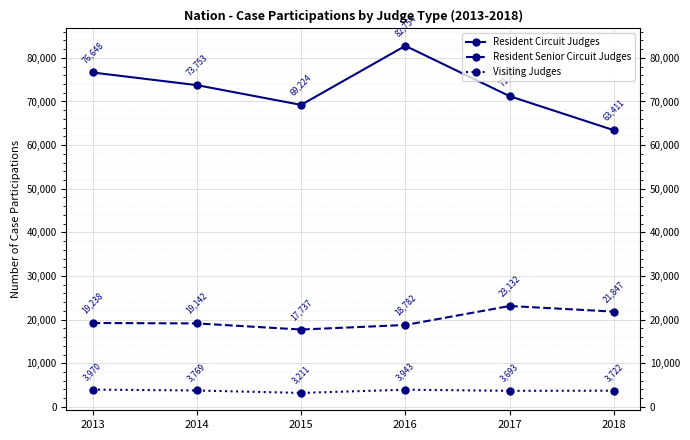

Which series has the largest range (max minus min)?

Resident Circuit Judges